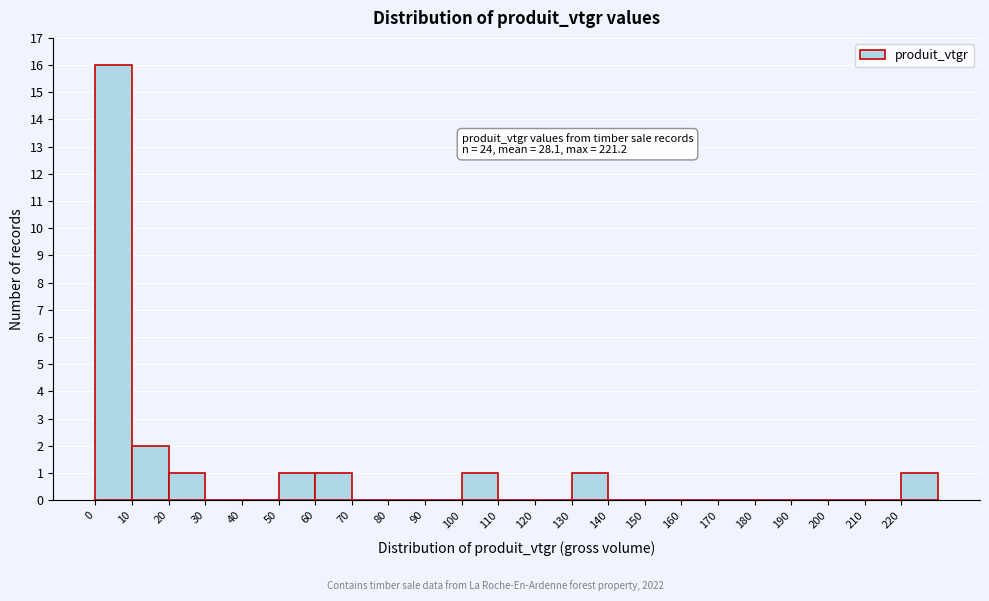

Which range on the x-axis has the tallest bar?

0 to 10